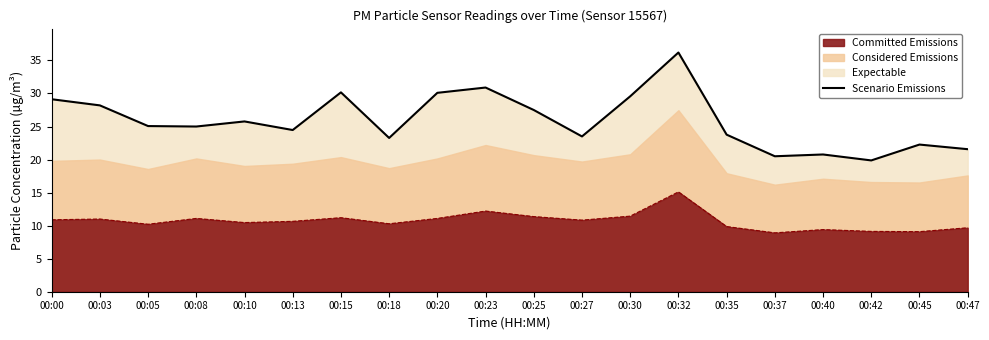

Rank the categories by value from highest to lowest.

00:32, 00:23, 00:15, 00:20, 00:30, 00:00, 00:03, 00:25, 00:10, 00:05, 00:08, 00:13, 00:35, 00:27, 00:18, 00:45, 00:47, 00:40, 00:37, 00:42